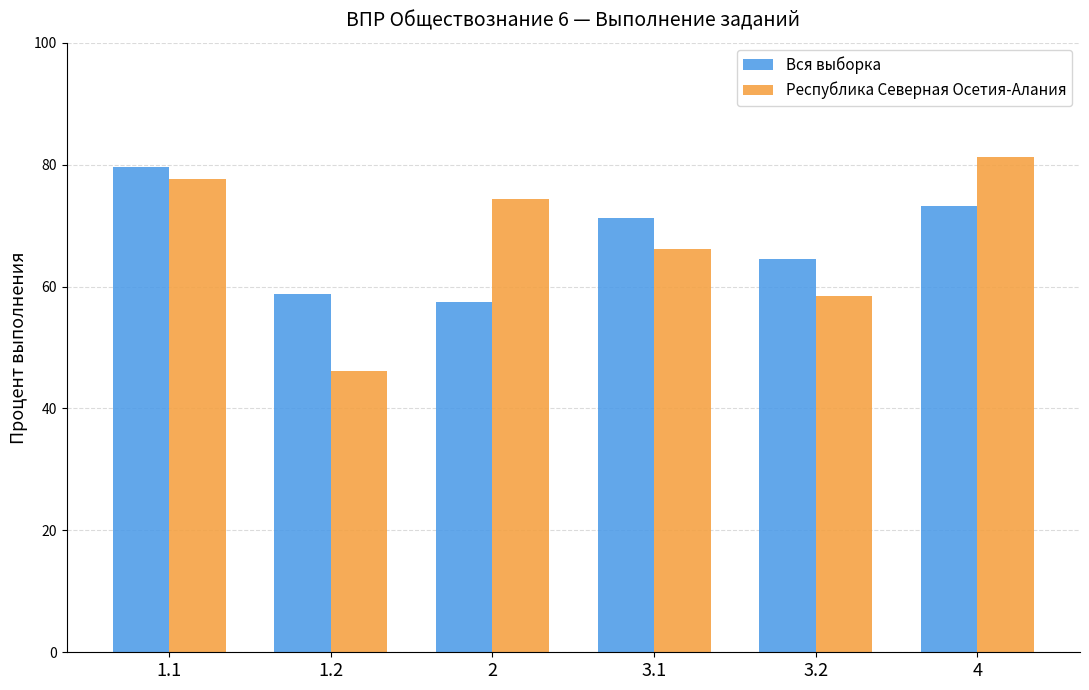

What is the greatest value displayed?

81.2